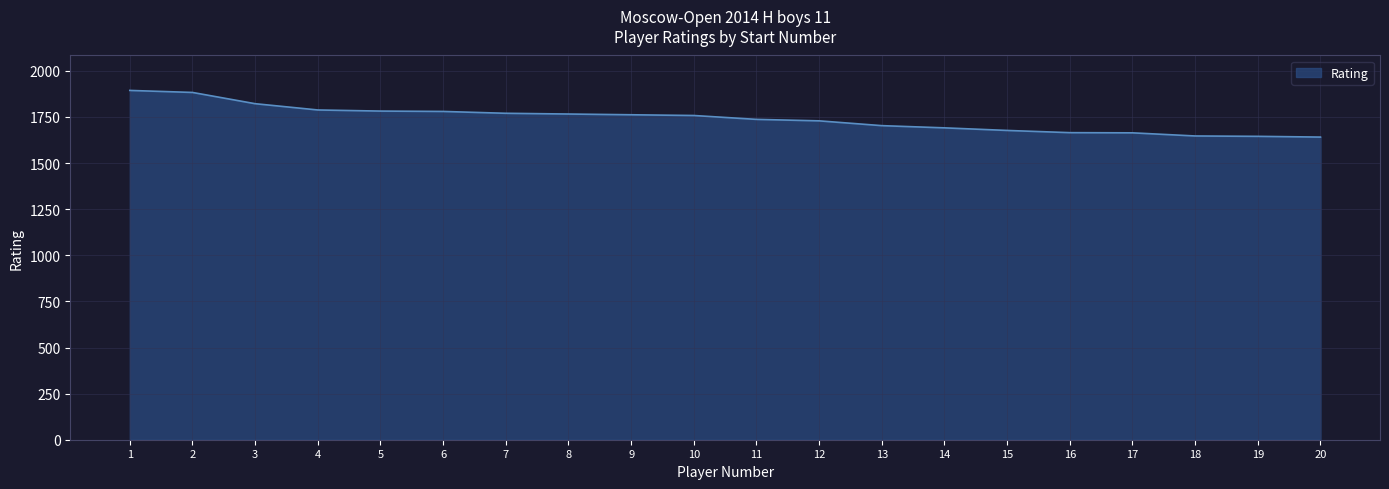

What is the greatest value displayed?

1894